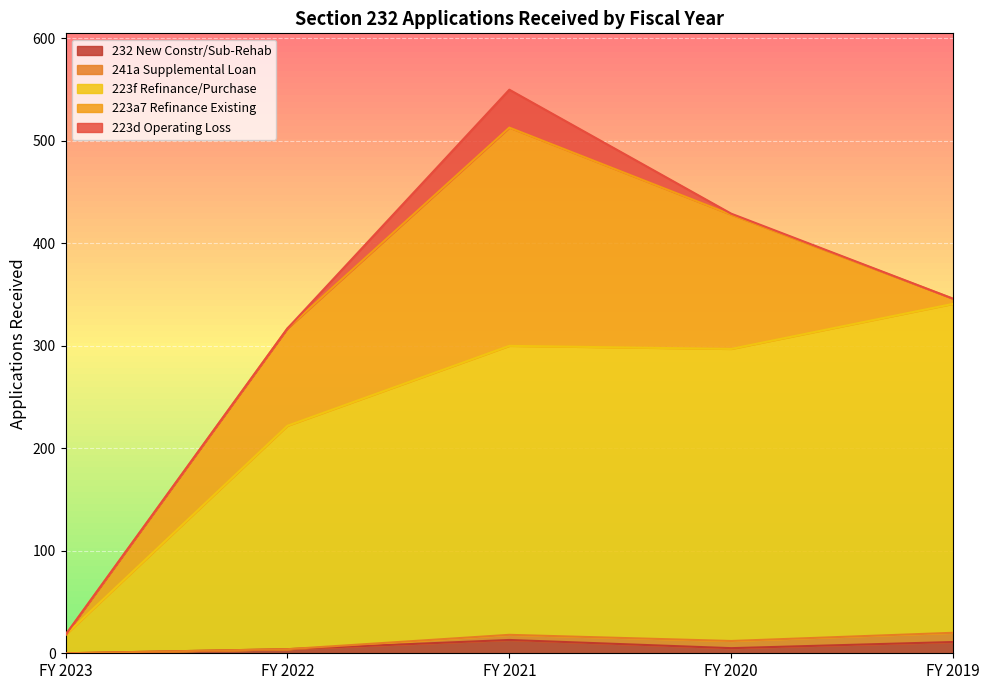

Which label corresponds to the smallest value in the chart?

FY 2023